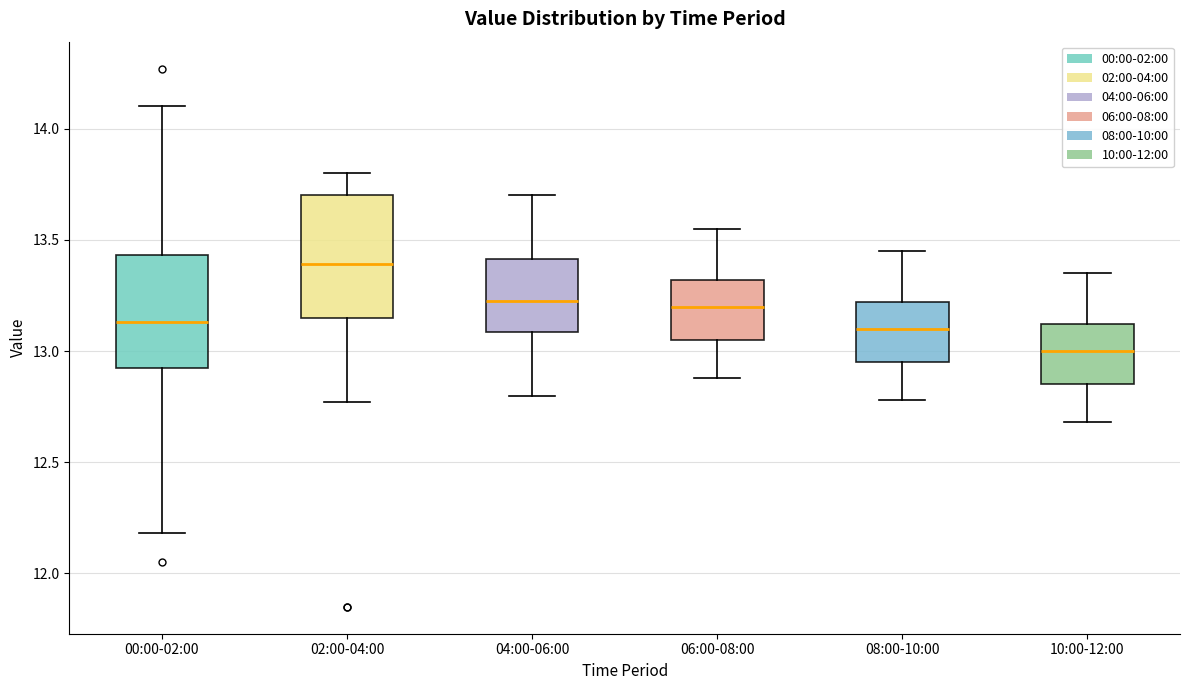

Reading left to right, read every box against the y-axis: the position of its median line, the range the box covers, and the ends of its whiskers. The values are not printed on the chart, so give them approximately, as read against the axis.

00:00-02:00: median 13.15, box 12.90 to 13.45, whiskers 12.20 to 14.10
02:00-04:00: median 13.40, box 13.15 to 13.70, whiskers 12.75 to 13.80
04:00-06:00: median 13.25, box 13.10 to 13.40, whiskers 12.80 to 13.70
06:00-08:00: median 13.20, box 13.05 to 13.30, whiskers 12.90 to 13.55
08:00-10:00: median 13.10, box 12.95 to 13.20, whiskers 12.80 to 13.45
10:00-12:00: median 13.00, box 12.85 to 13.10, whiskers 12.70 to 13.35